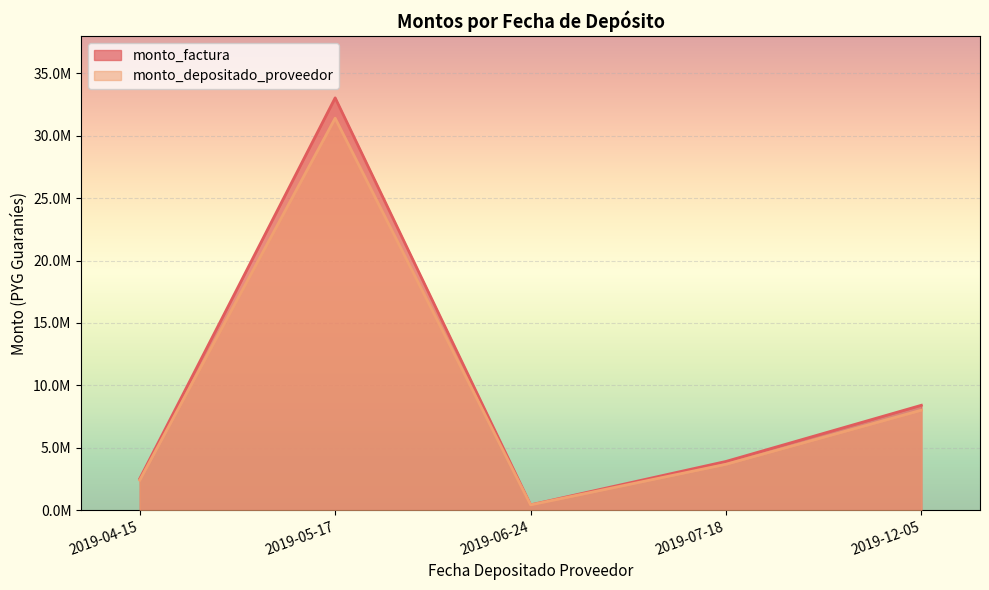

What is the average value of the monto_factura series?

9654400